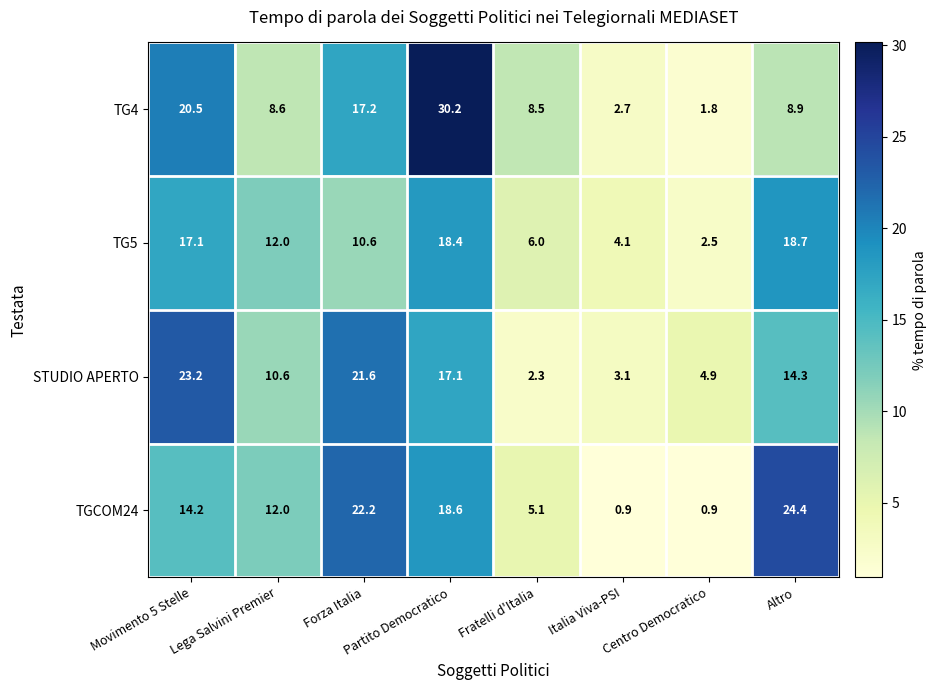

What is the difference between the STUDIO APERTO values at Lega Salvini Premier and Italia Viva-PSI?

7.5